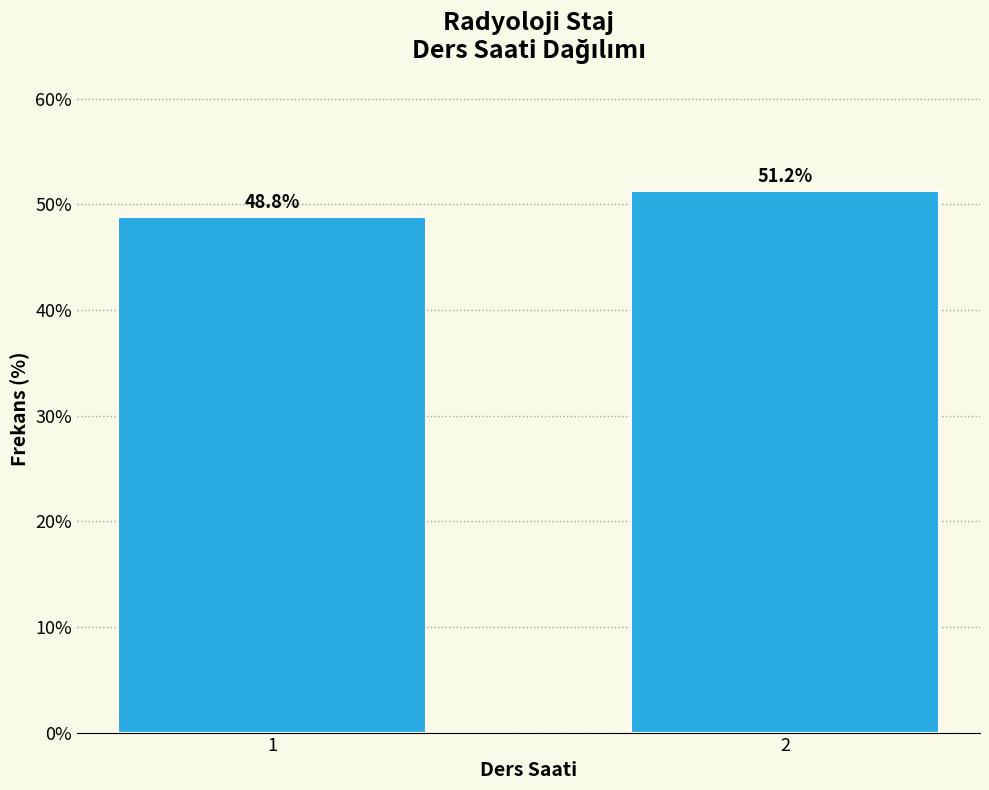

Reading left to right, what are all the values shown in this chart?

1=48.8	2=51.2